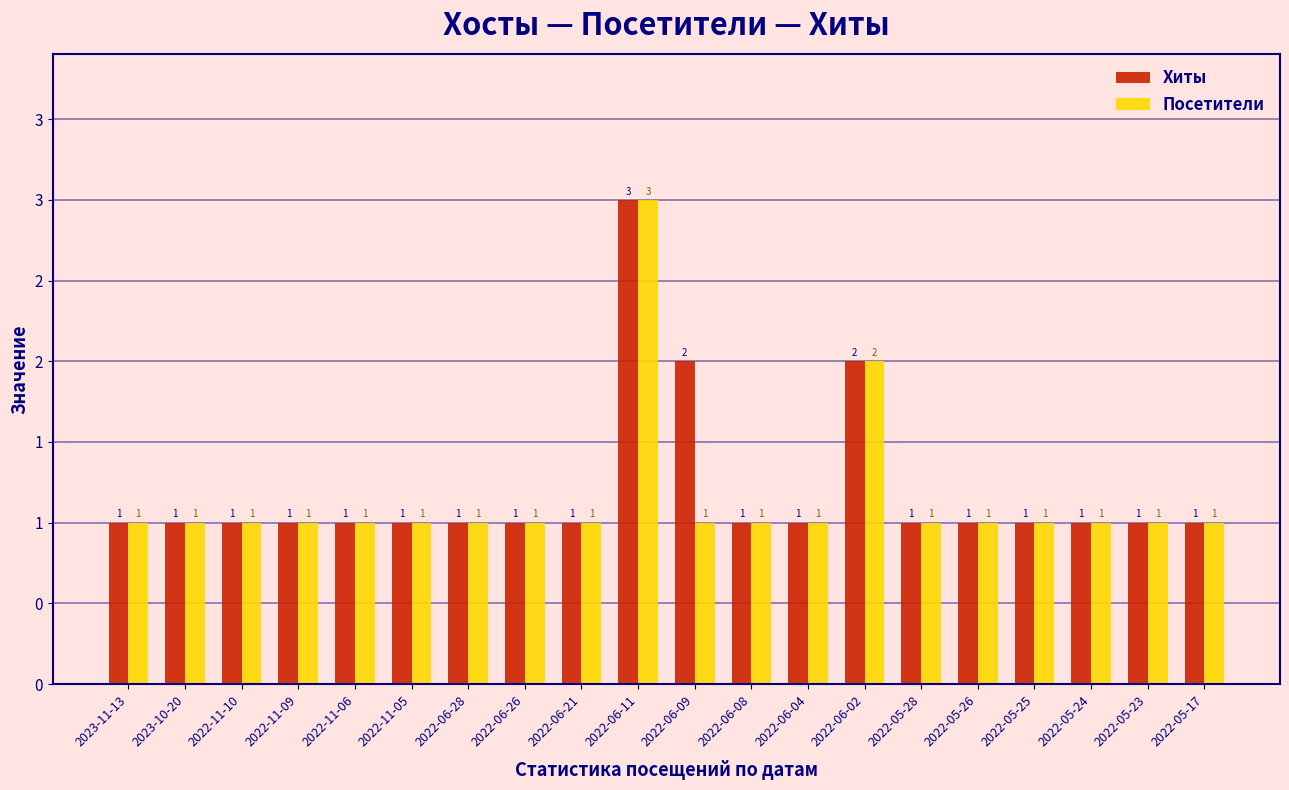

At which label does Посетители reach its minimum?

2023-11-13